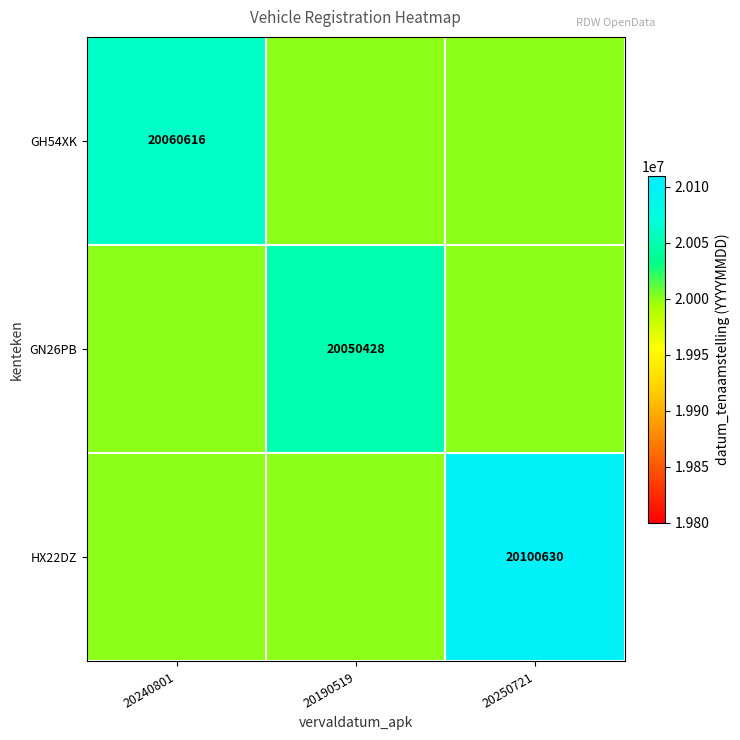

At how many categories does at least one series exceed 20047577?

3